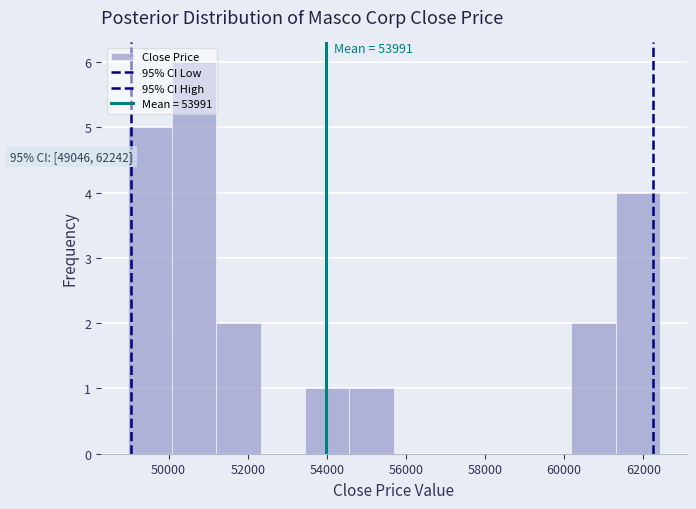

Which range on the x-axis has the tallest bar?

50000 to 51200